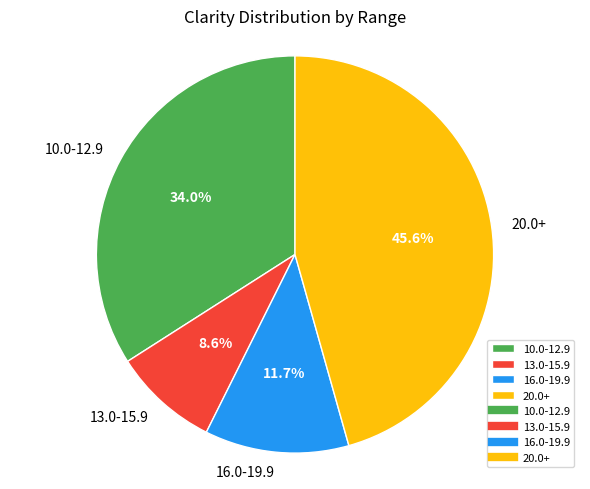

To the nearest percent, what is the difference between the largest and smallest slice percentages?

37%